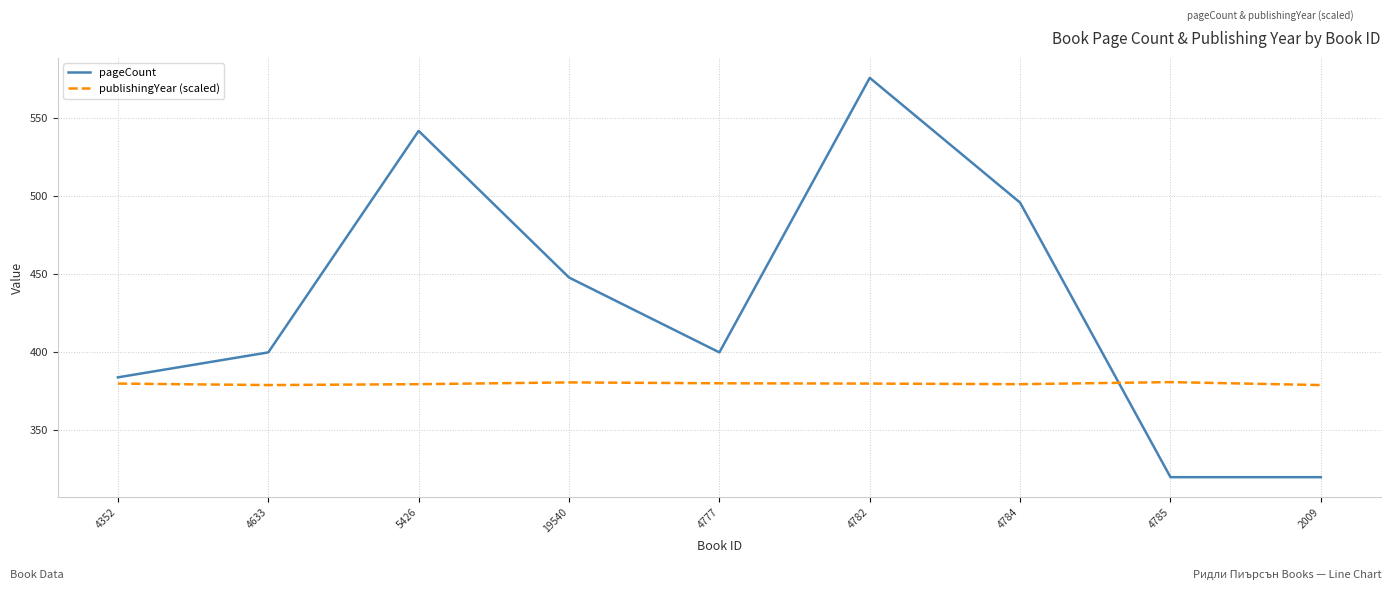

What position from the right is 4785?

2